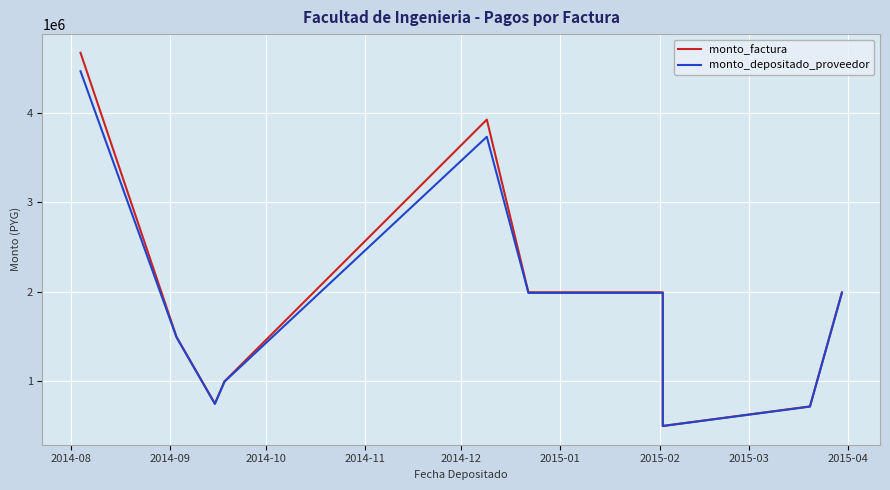

True or false: monto_depositado_proveedor and monto_factura intersect in this chart.

False